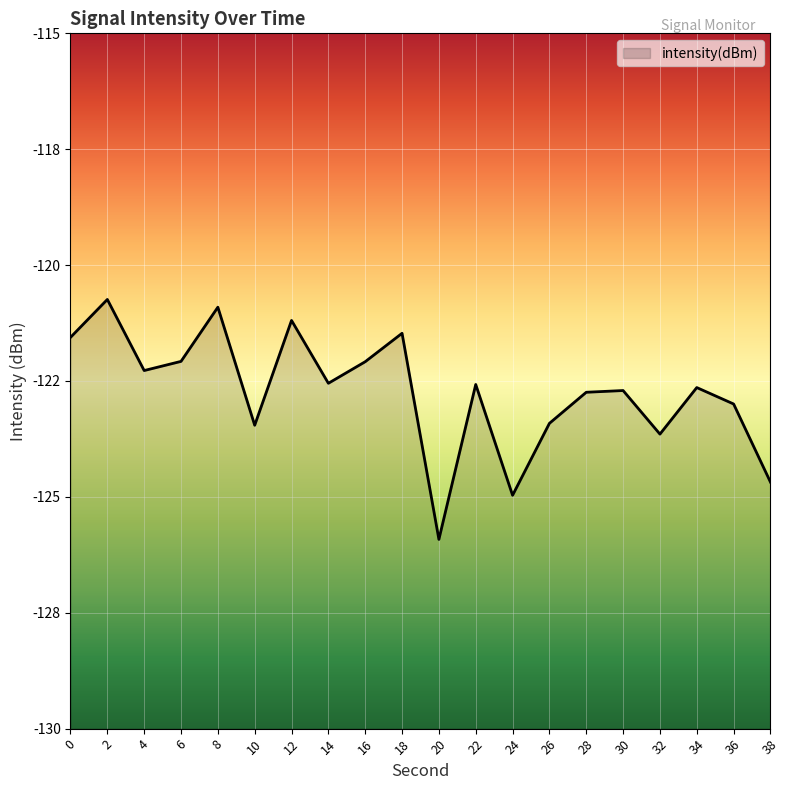

Which has a higher value, 34 or 28?

34